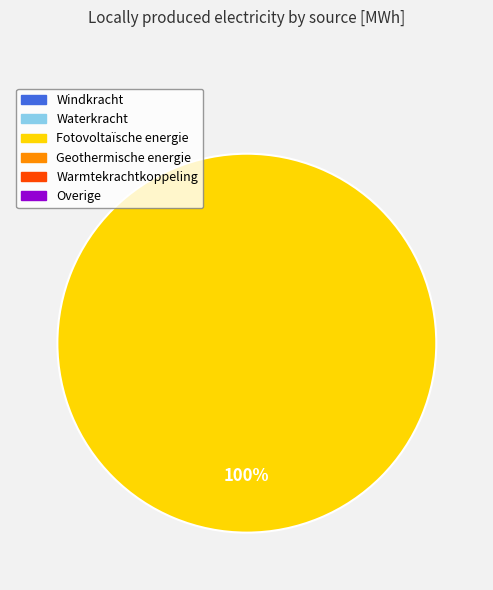

Is there any slice that represents more than half of the pie?

Yes